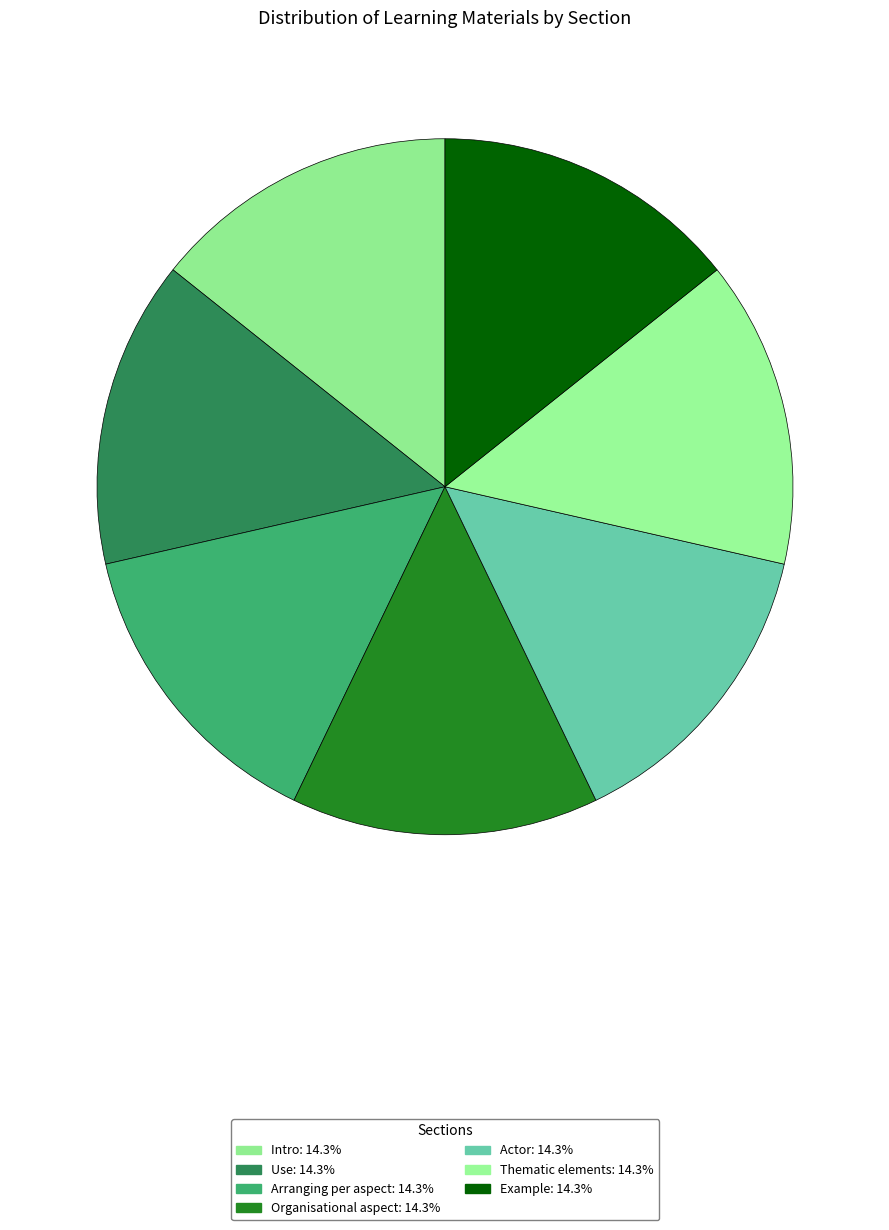

To the nearest percent, what is the average slice percentage?

14%